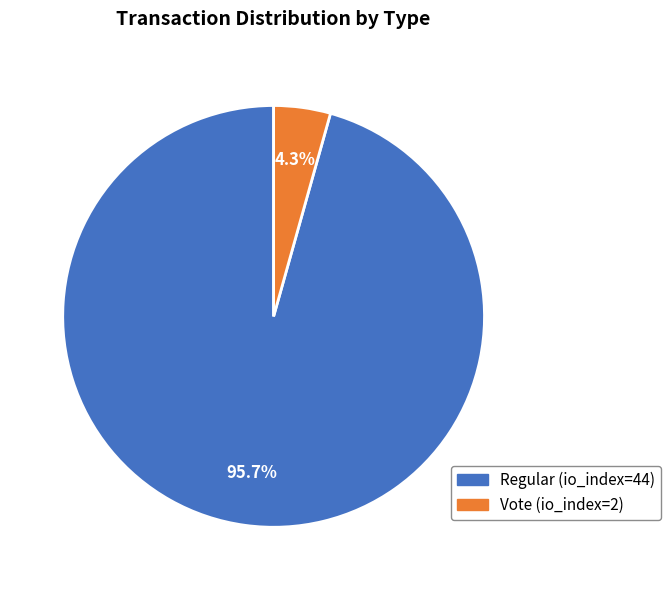

What is the smallest slice in the pie chart?

Vote